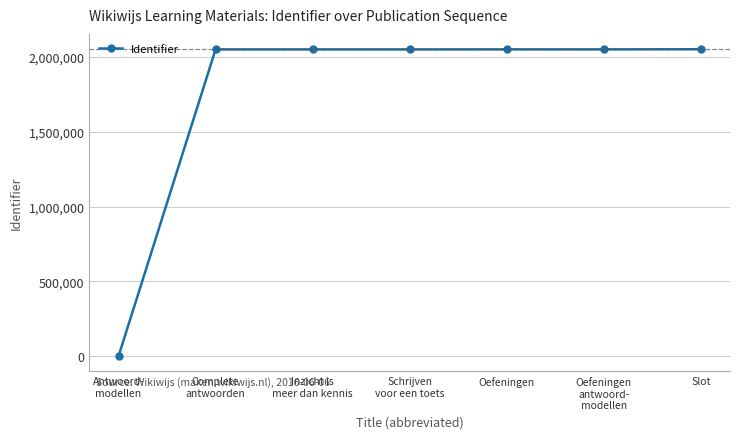

What is the ratio of the value at Inzicht is
meer dan kennis to the value at Slot?

1.0